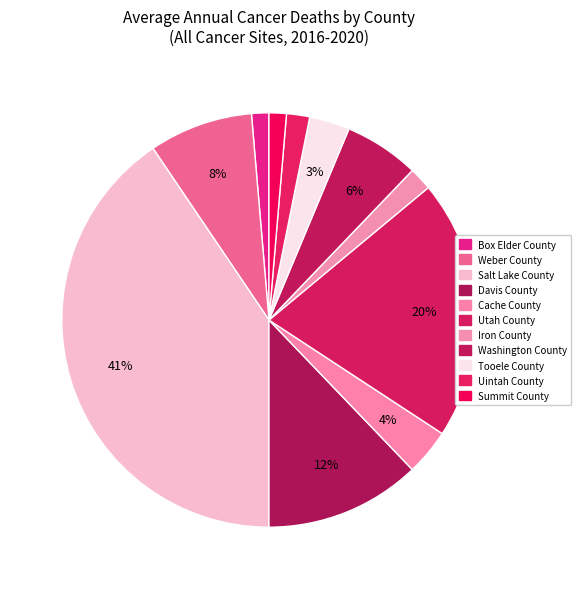

Is it true that Utah County is 20% of the pie?

True